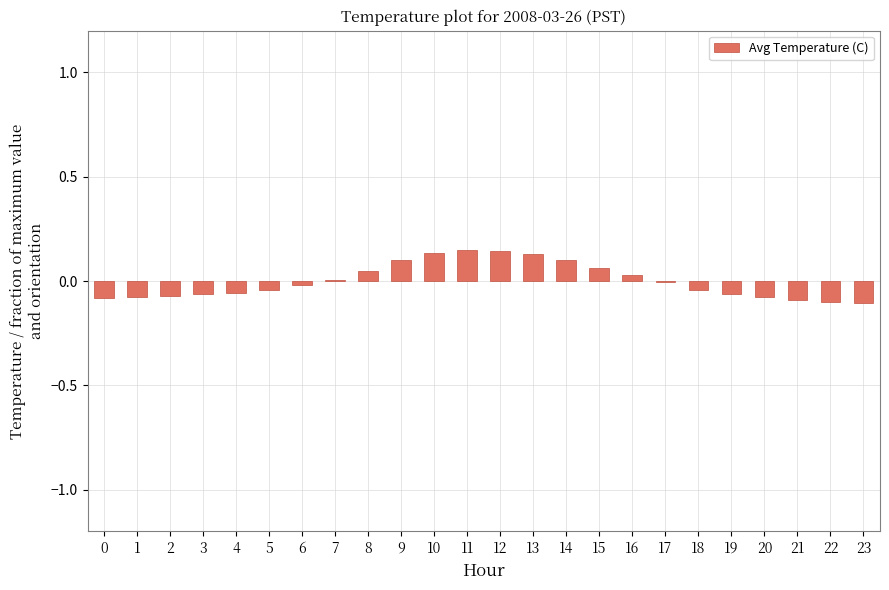

True or false: the data shows -0.2 at 23.

False